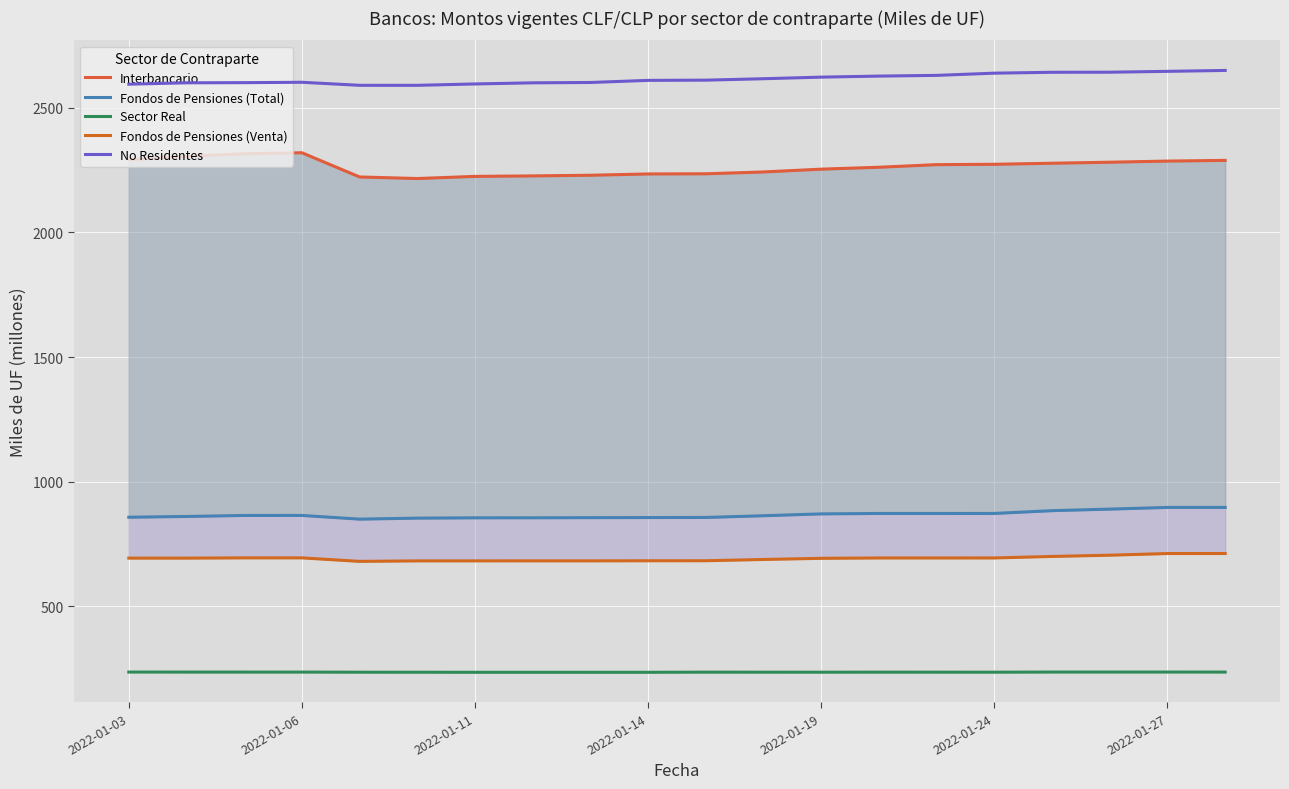

What is the total value across all series at 14?

6704.7